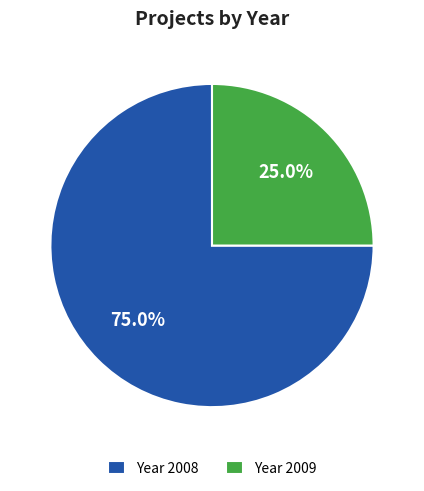

Combined, what portion of the pie is Year 2009 and Year 2008?

100.0%